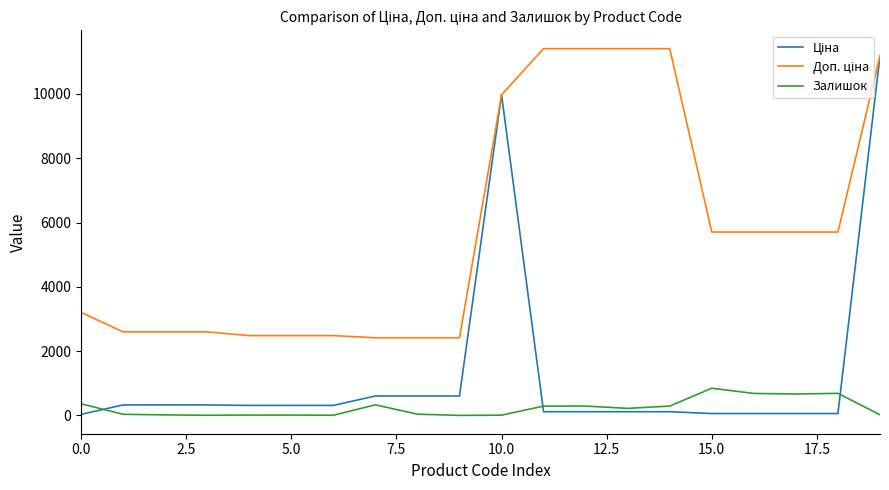

What is the greatest value displayed?

11410.0